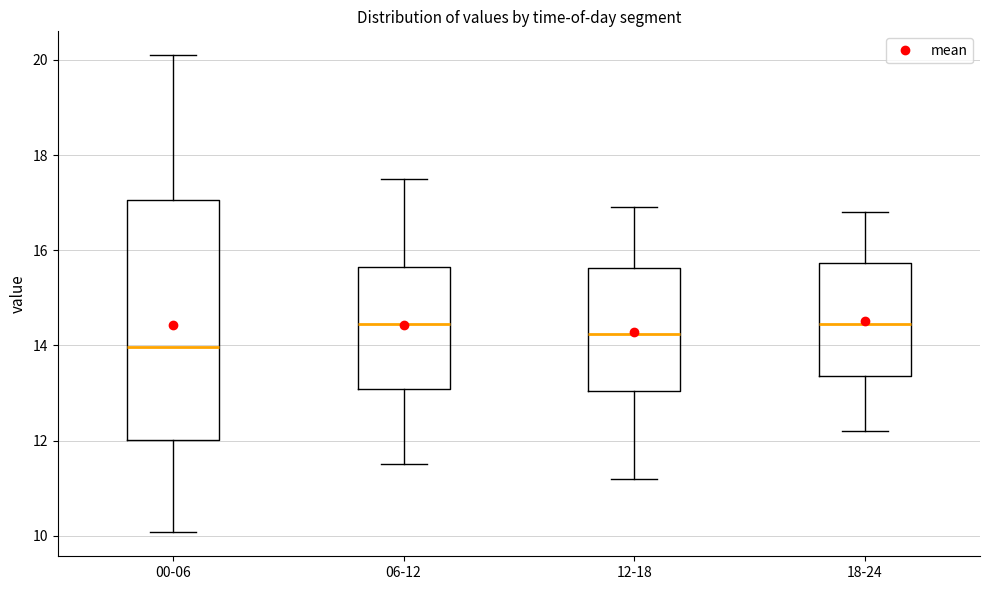

Reading left to right, read every box against the y-axis: the position of its median line, the range the box covers, and the ends of its whiskers. The values are not printed on the chart, so give them approximately, as read against the axis.

00-06: median 14.0, box 12.0 to 17.0, whiskers 10.0 to 20.2
06-12: median 14.4, box 13.0 to 15.6, whiskers 11.6 to 17.6
12-18: median 14.2, box 13.0 to 15.6, whiskers 11.2 to 17.0
18-24: median 14.4, box 13.4 to 15.8, whiskers 12.2 to 16.8